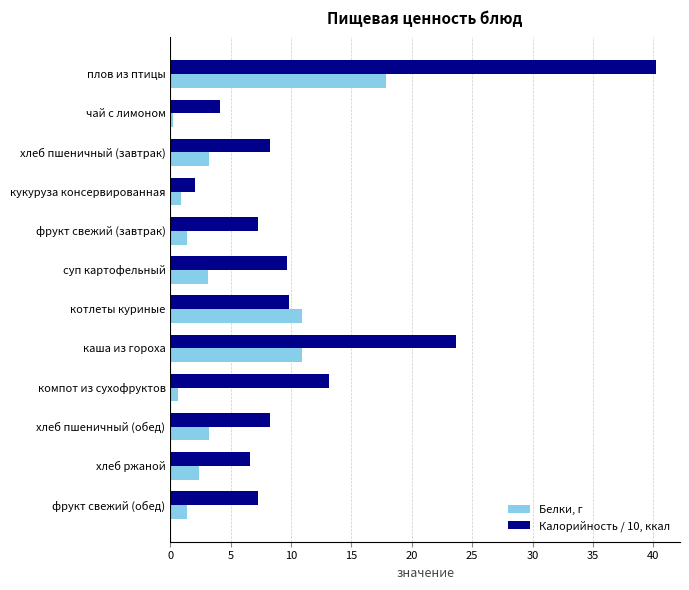

What is the spread (max minus min) of values at кукуруза консервированная?

1.2